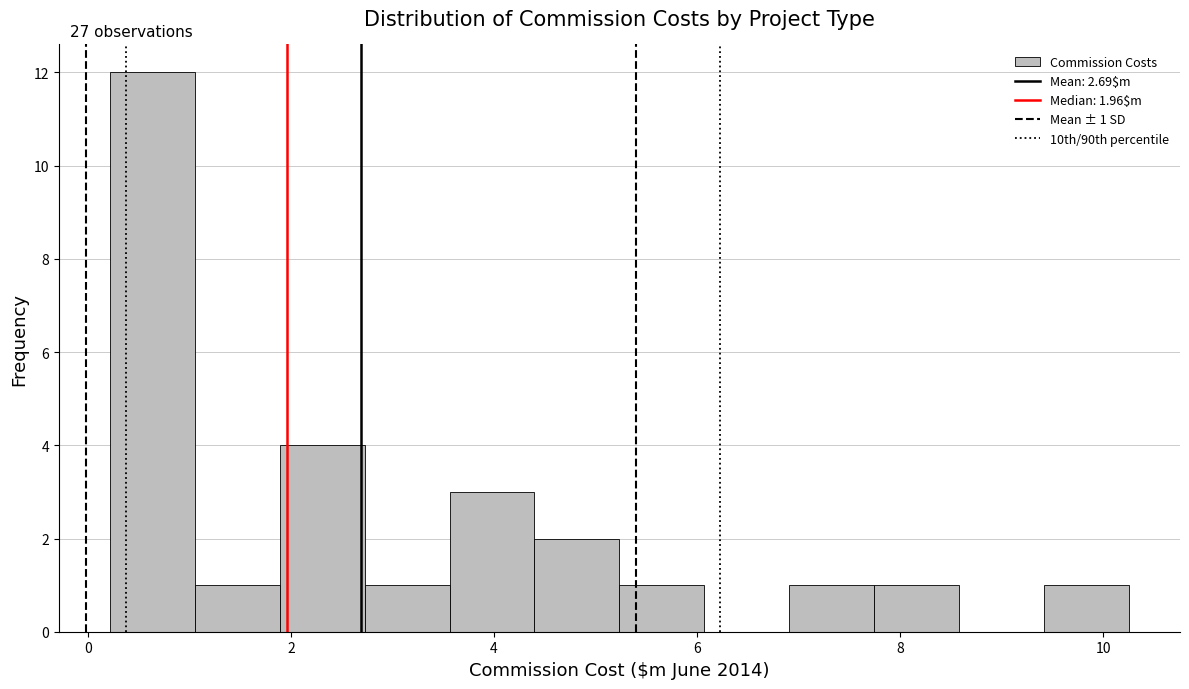

Which range on the x-axis has the tallest bar?

0.2 to 1.0